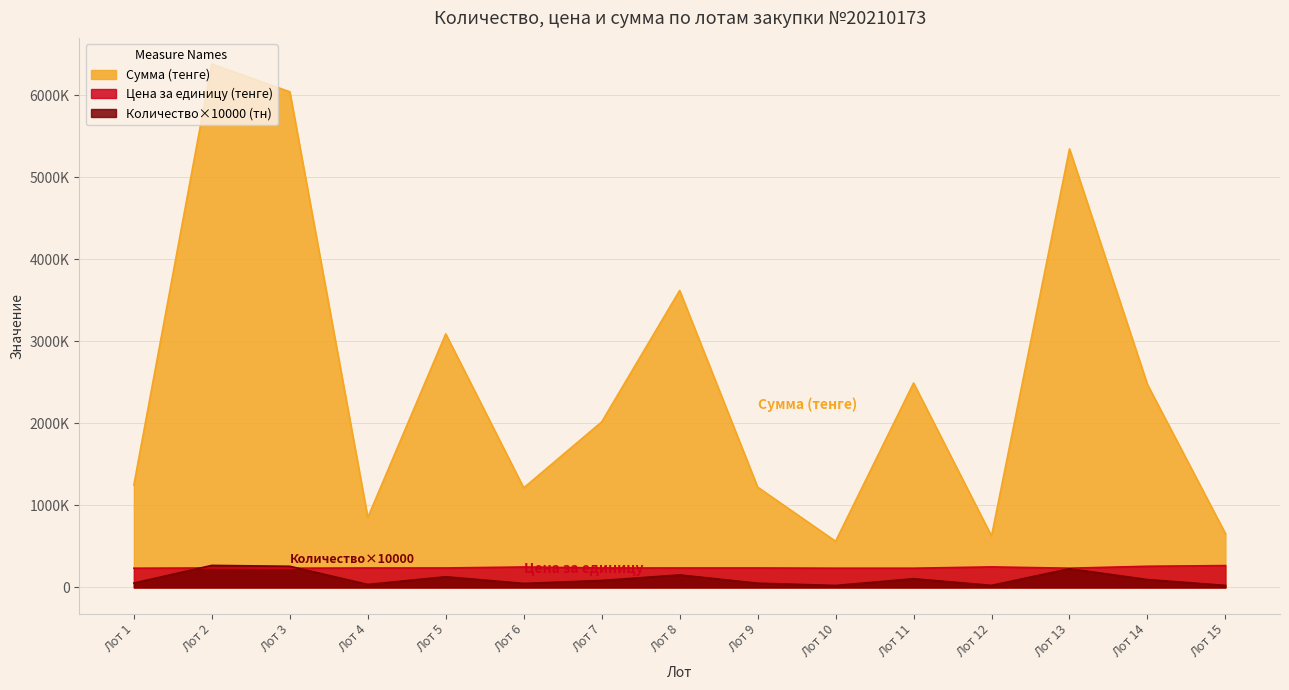

Is it true that Количество (тн) equals 388613.3 at Лот 2?

False